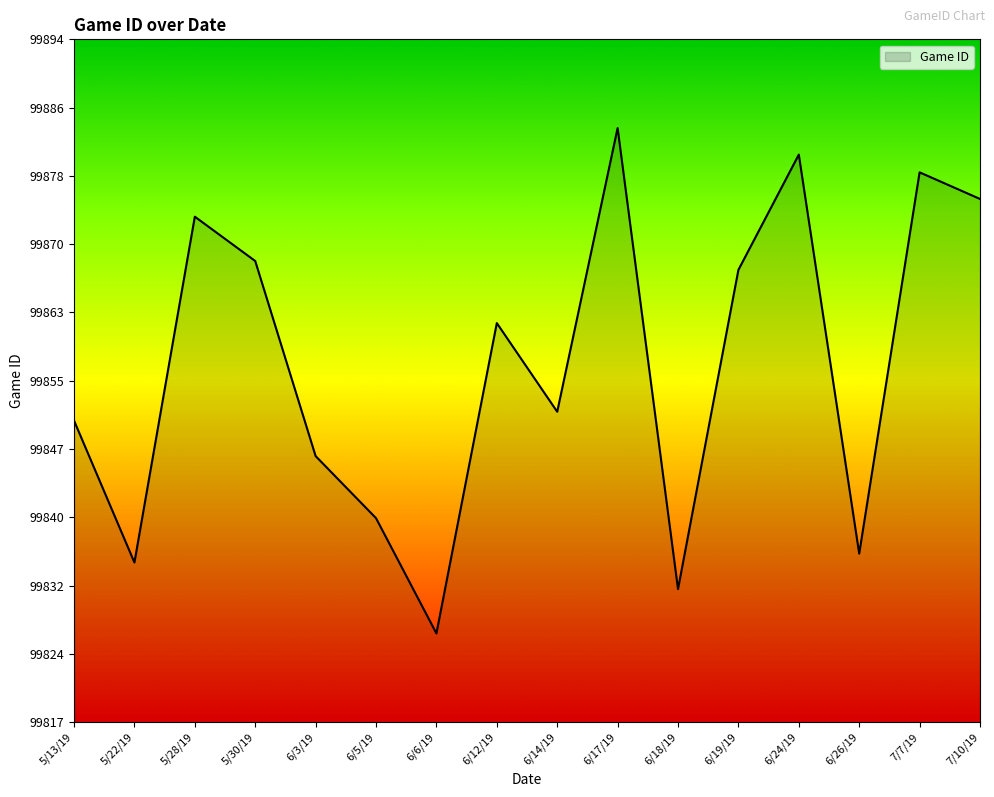

Approximately how many times larger is the value at 5/30/19 compared to 6/26/19?

1.0